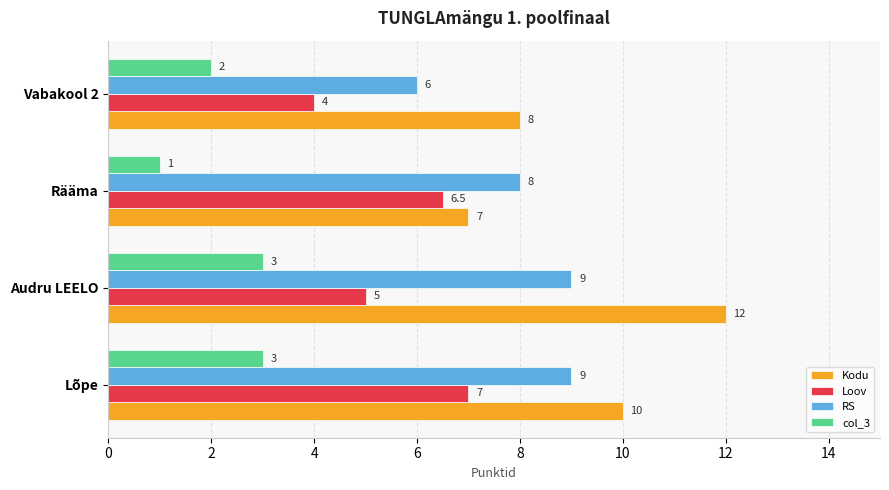

The value of Kodu at Lõpe is 10.0. True or false?

True